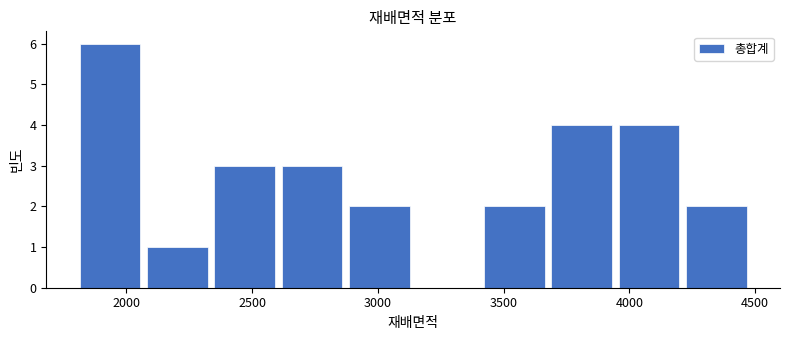

Which range on the x-axis has the tallest bar?

1800 to 2050